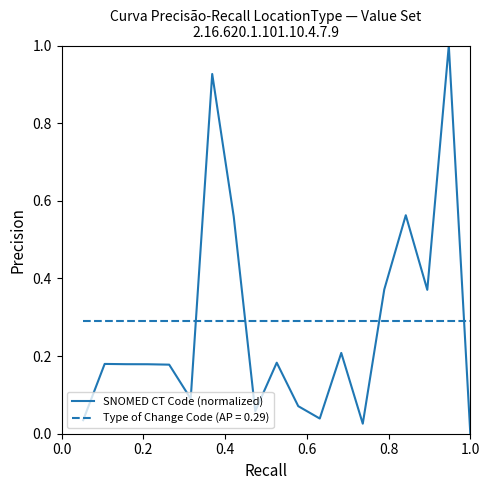

Which series has the widest spread of values?

SNOMED CT Code (normalized)